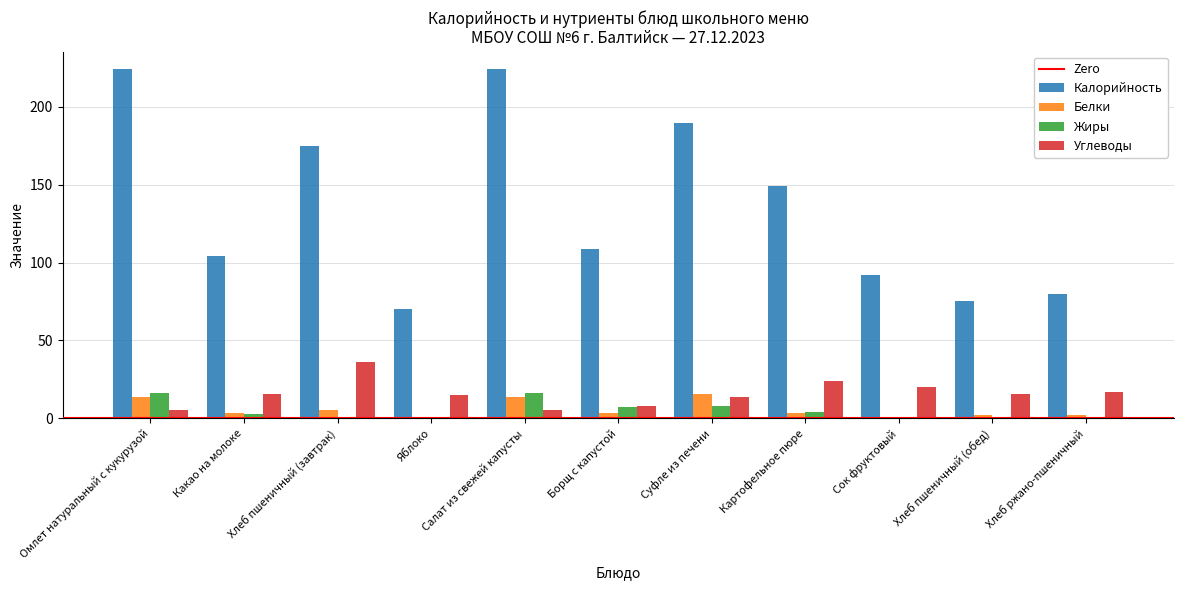

True or false: Жиры has a value of 2.9 at Какао на молоке.

True